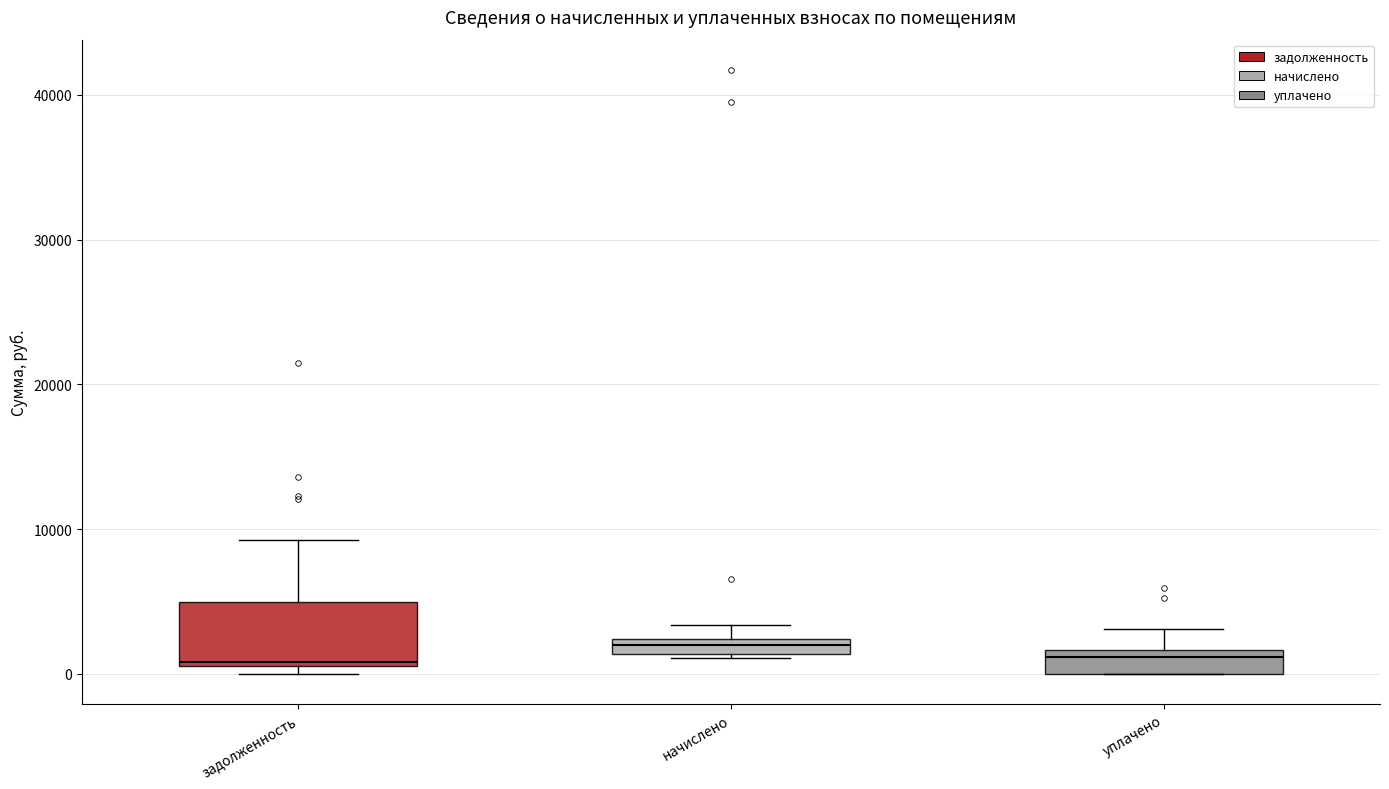

Where does the median line of the box for уплачено sit on the y-axis? The values are not printed on the chart, so give them approximately, as read against the axis.

1000